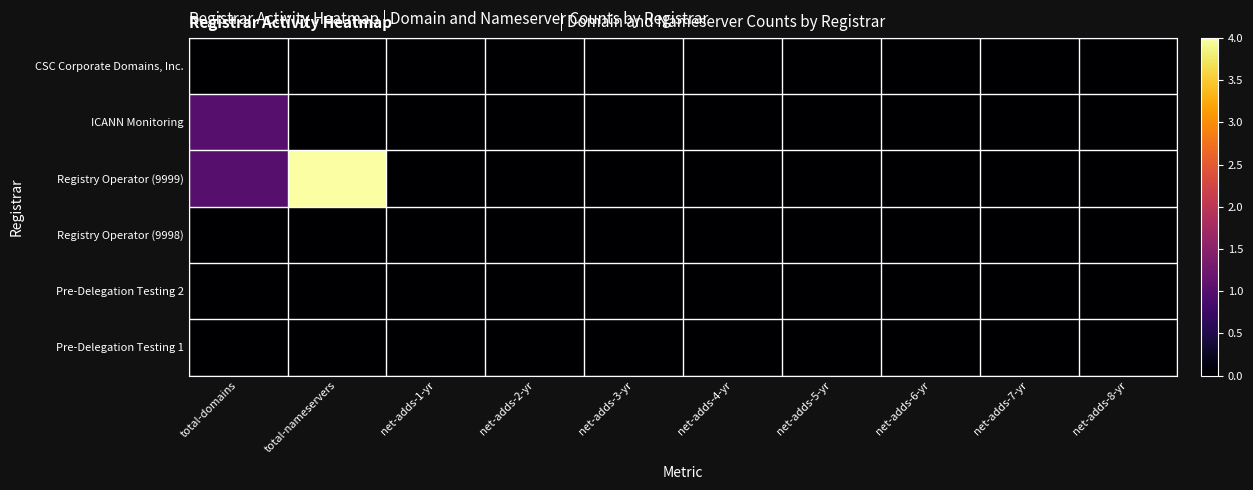

At how many categories does at least one series exceed 0?

2